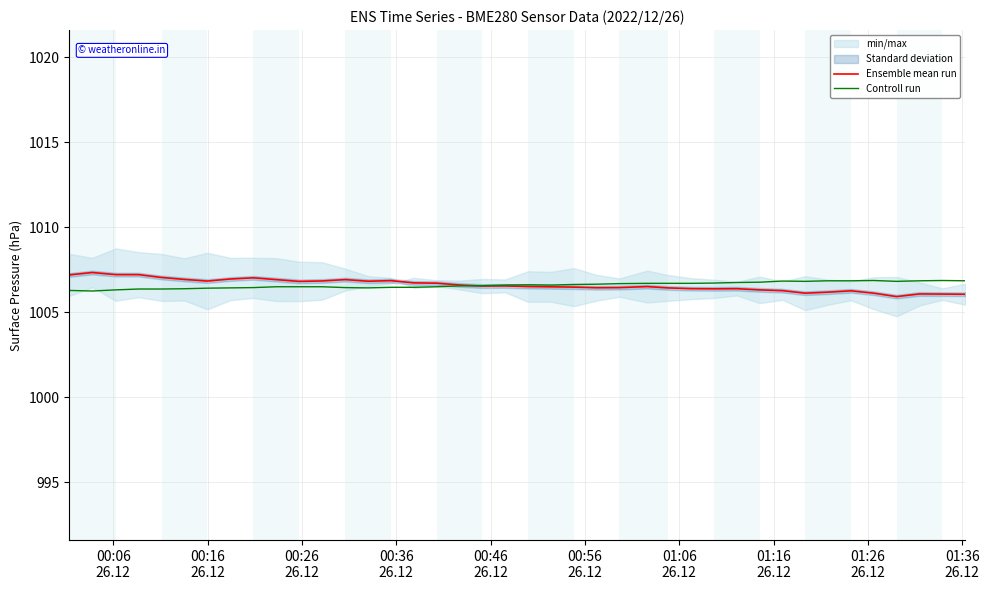

What is the maximum value for Ensemble mean run?

1007.4